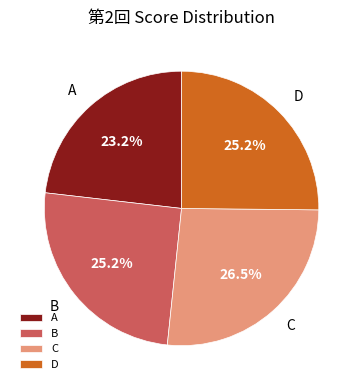

Which category has the smallest portion of the pie?

A